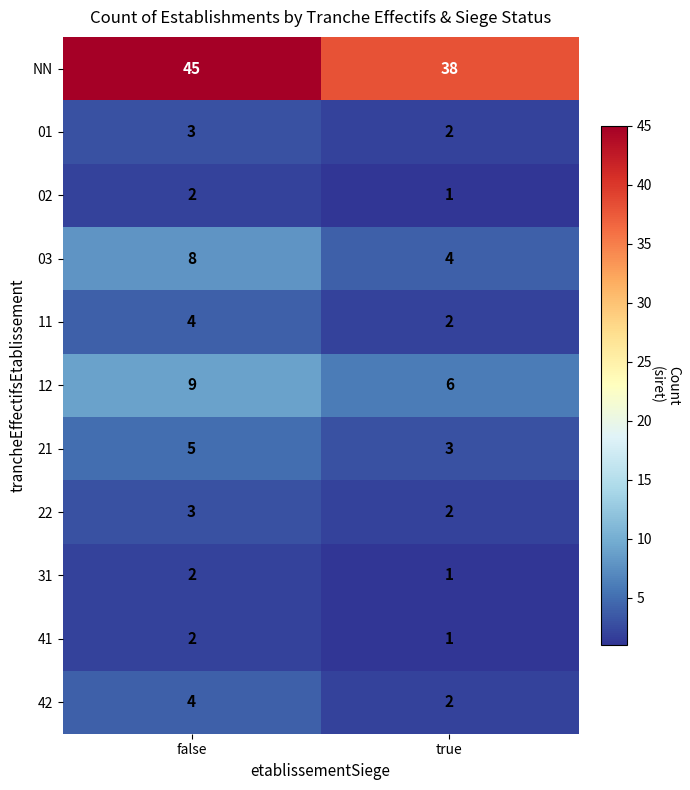

At which category is the sum across all series the highest?

false